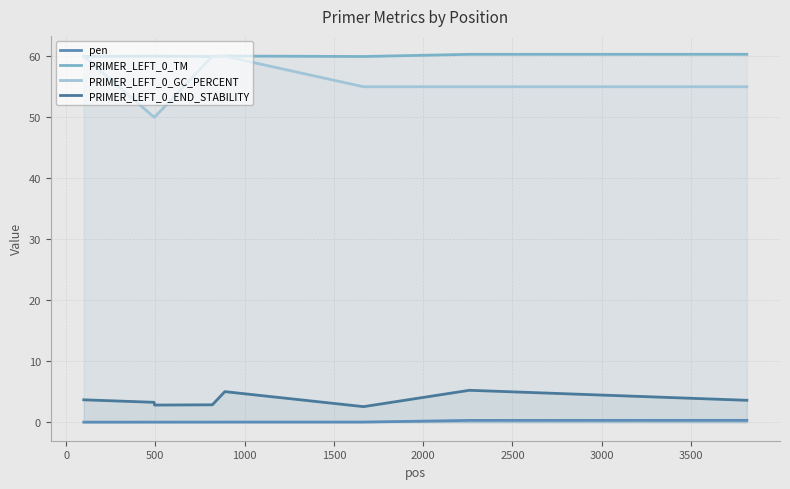

What is the value of the PRIMER_LEFT_0_GC_PERCENT point at the 4th from the left?

60.0